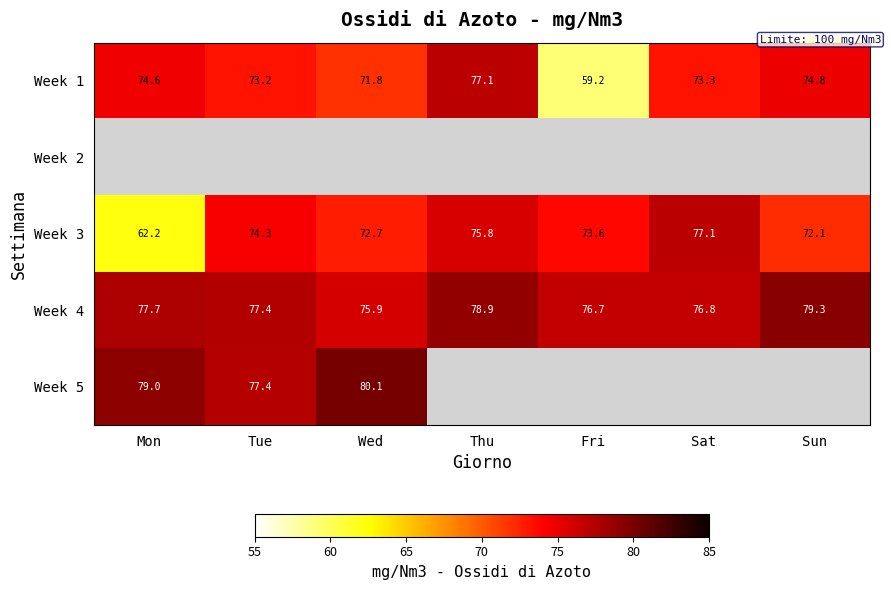

Which label corresponds to the smallest value in the chart?

Fri